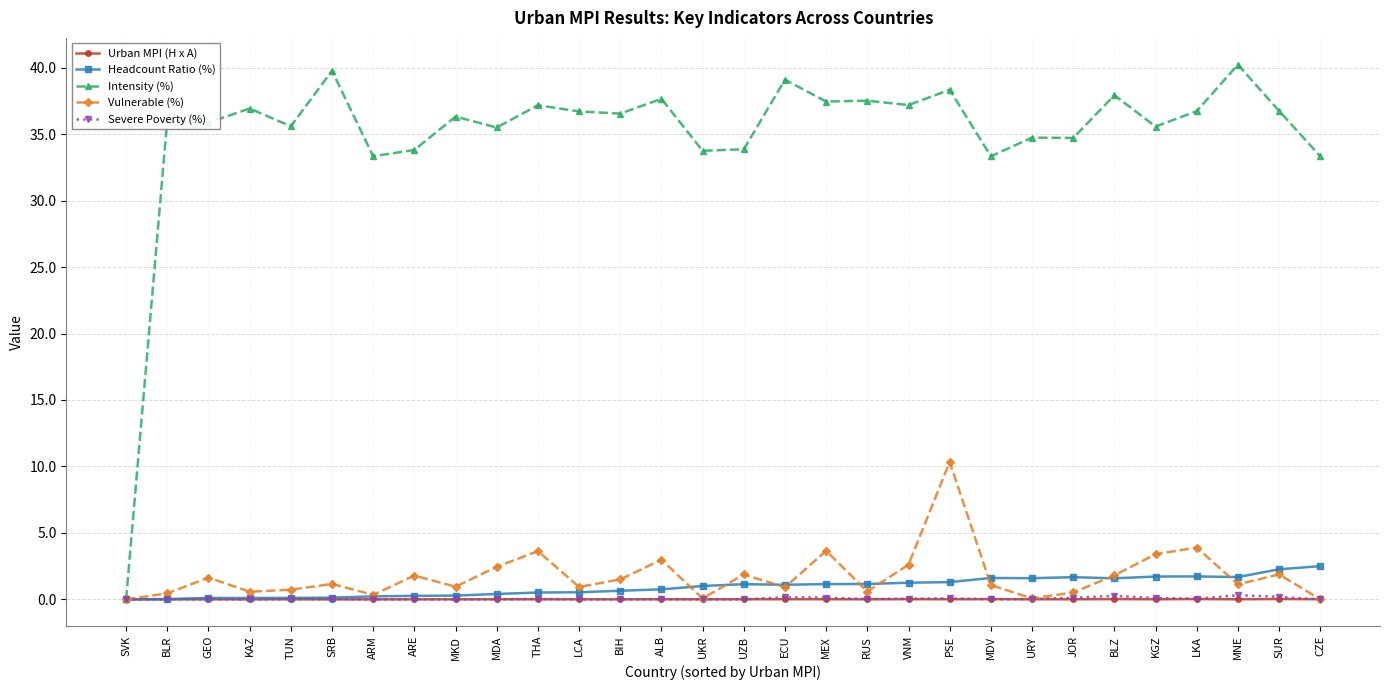

True or false: Urban MPI (H x A) has more than 0 points higher than both neighbors.

True